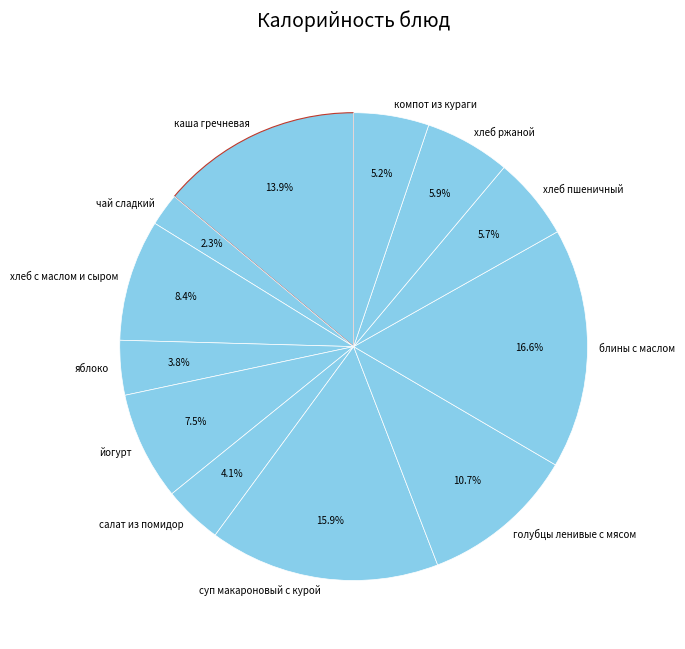

Approximately how many times larger is the value at компот из кураги compared to хлеб ржаной?

0.9